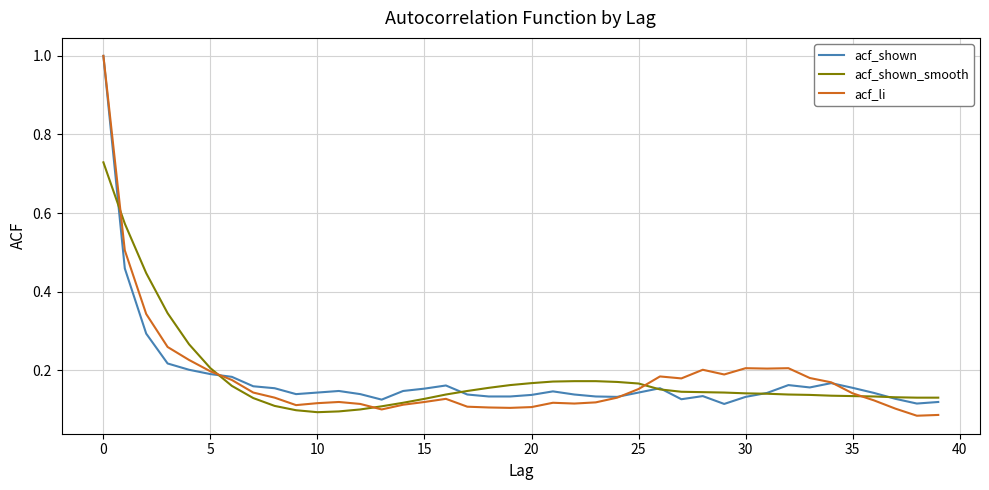

Which series has the widest spread of values?

acf_li